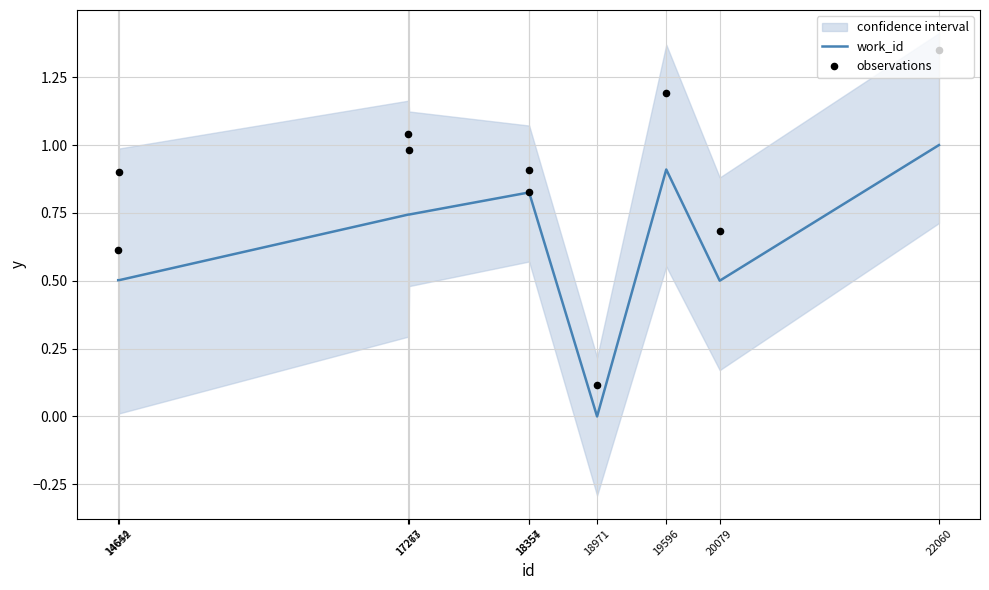

Which series has the largest total across all categories?

observations